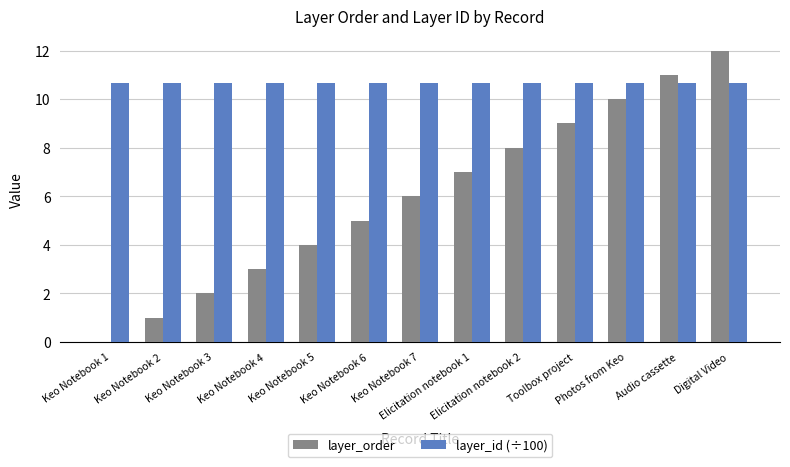

Does the chart contain stacked bars?

No